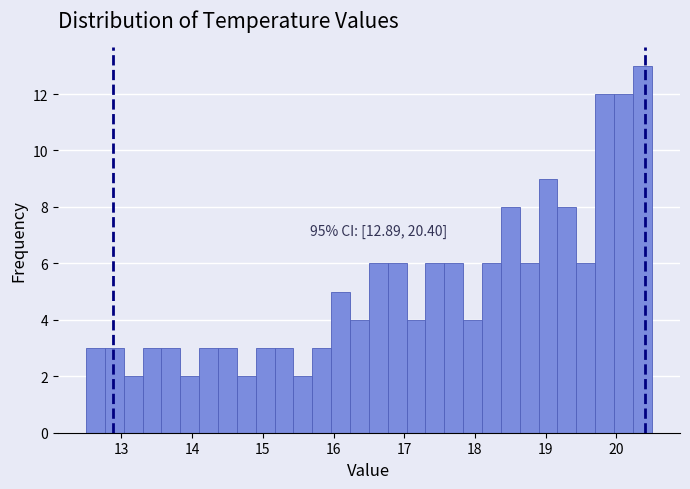

Read against the x-axis, roughly where is the centre of the tallest bar?

20.4